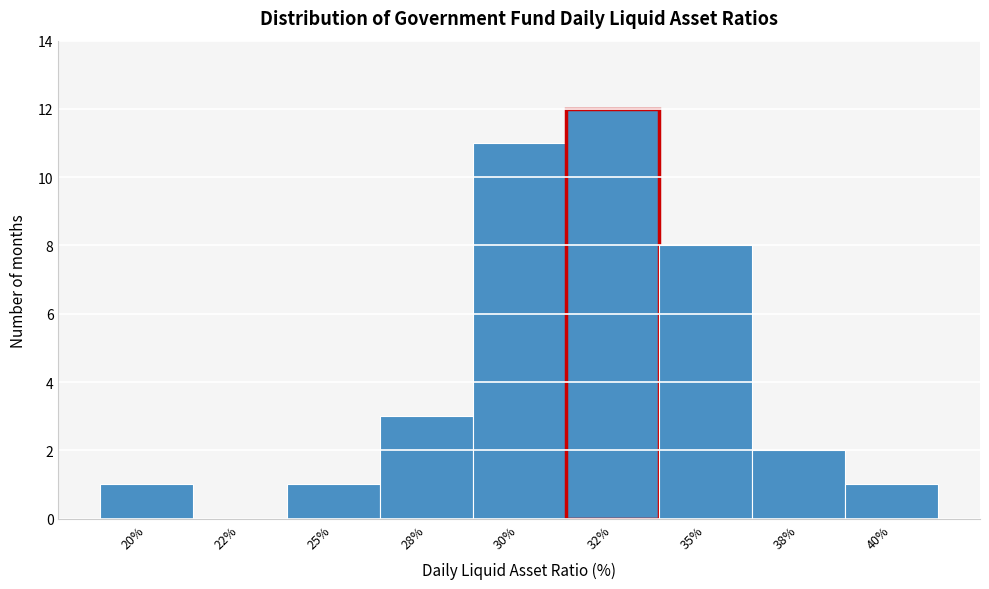

Reading left to right, extract all data points from this chart.

20%=1	22%=0	25%=1	28%=3	30%=11	32%=12	35%=8	38%=2	40%=1